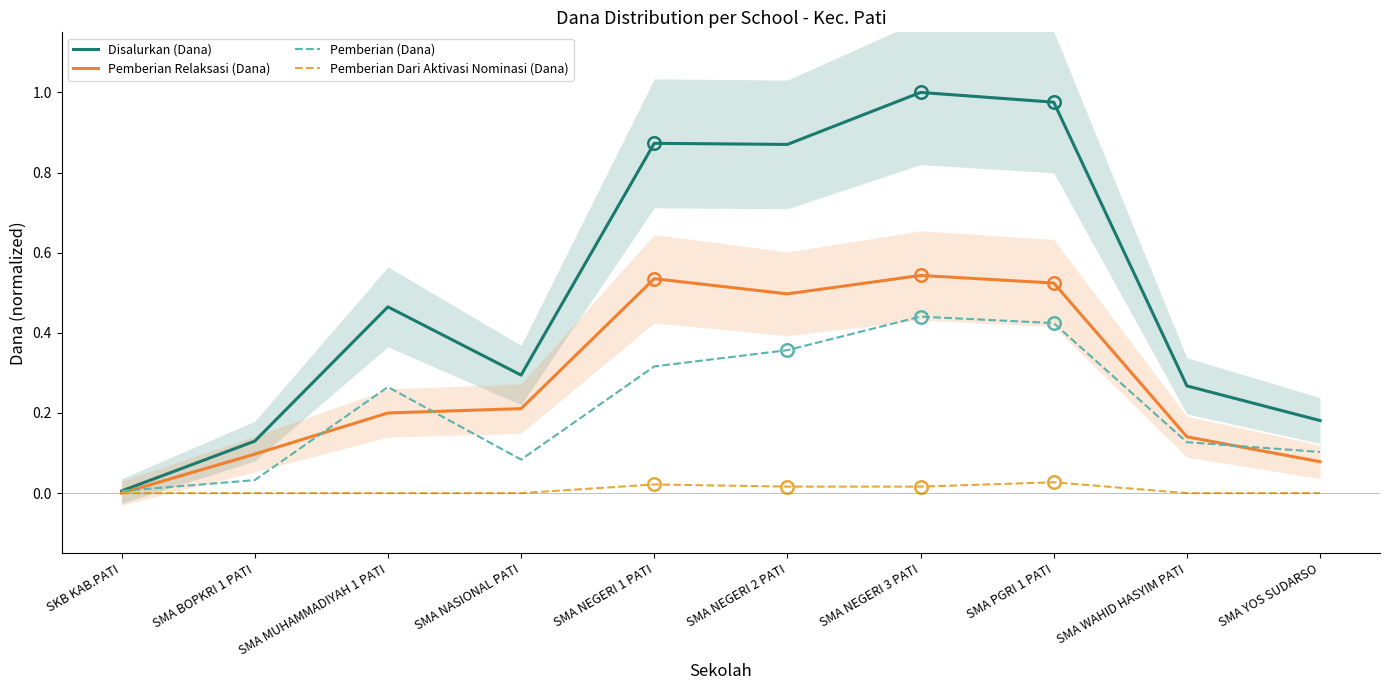

What is the difference between the second highest and second lowest values in the Pemberian Relaksasi (Dana) series?

0.5